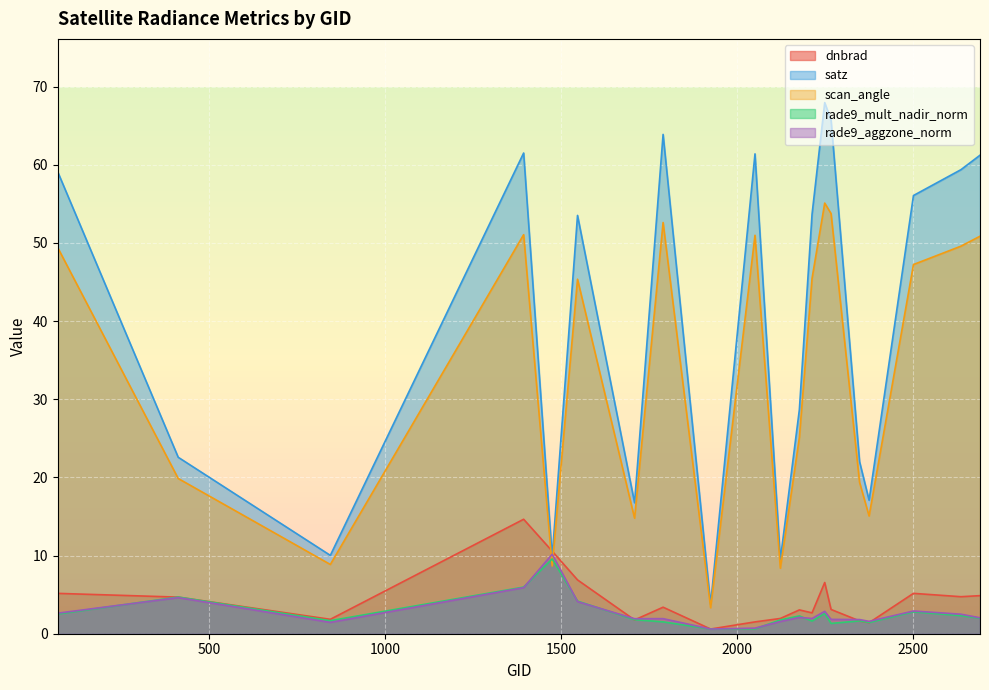

How many lines are shown in the chart?

5